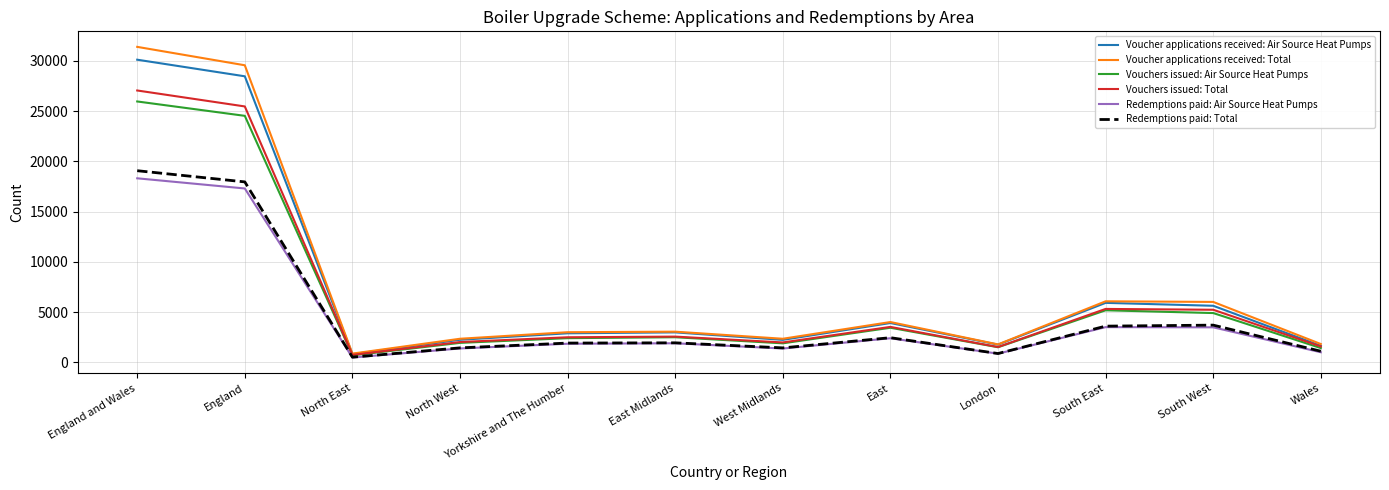

What are all the series names shown in the legend?

Voucher applications received: Air Source Heat Pumps, Voucher applications received: Total, Vouchers issued: Air Source Heat Pumps, Vouchers issued: Total, Redemptions paid: Air Source Heat Pumps, Redemptions paid: Total